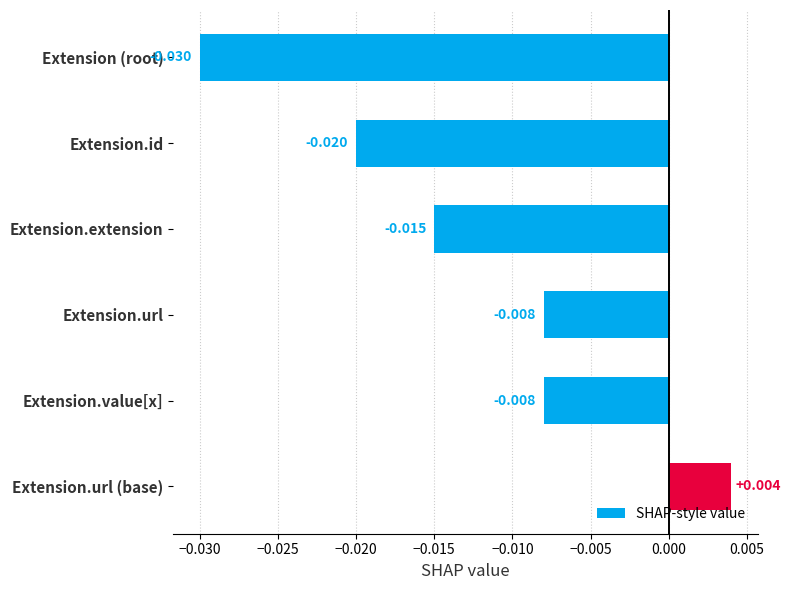

What is the label of the 3rd bar from the bottom?

Extension.url